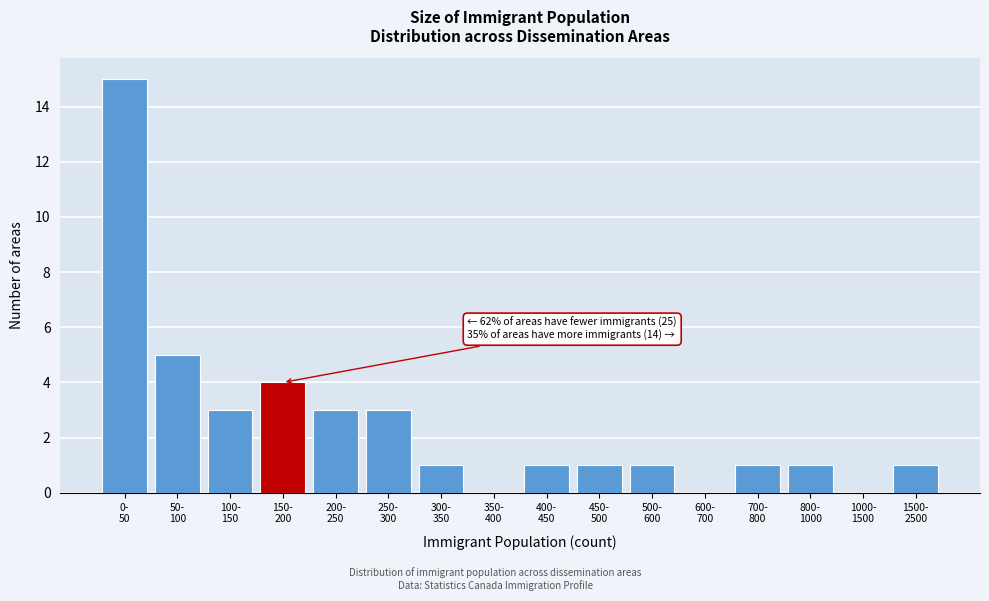

What is the sum of all values?

40